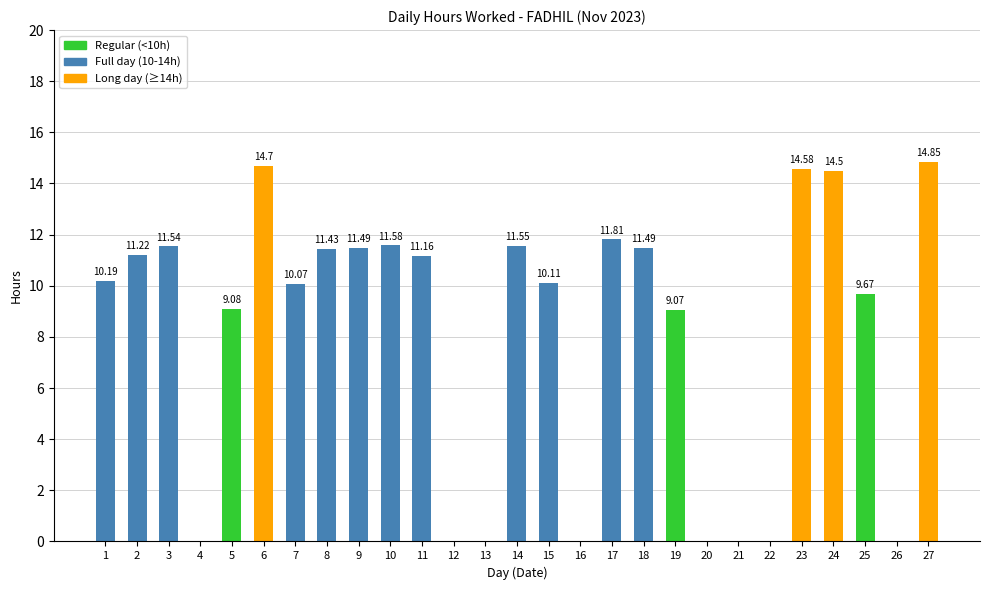

What is the sum of all values?

220.1